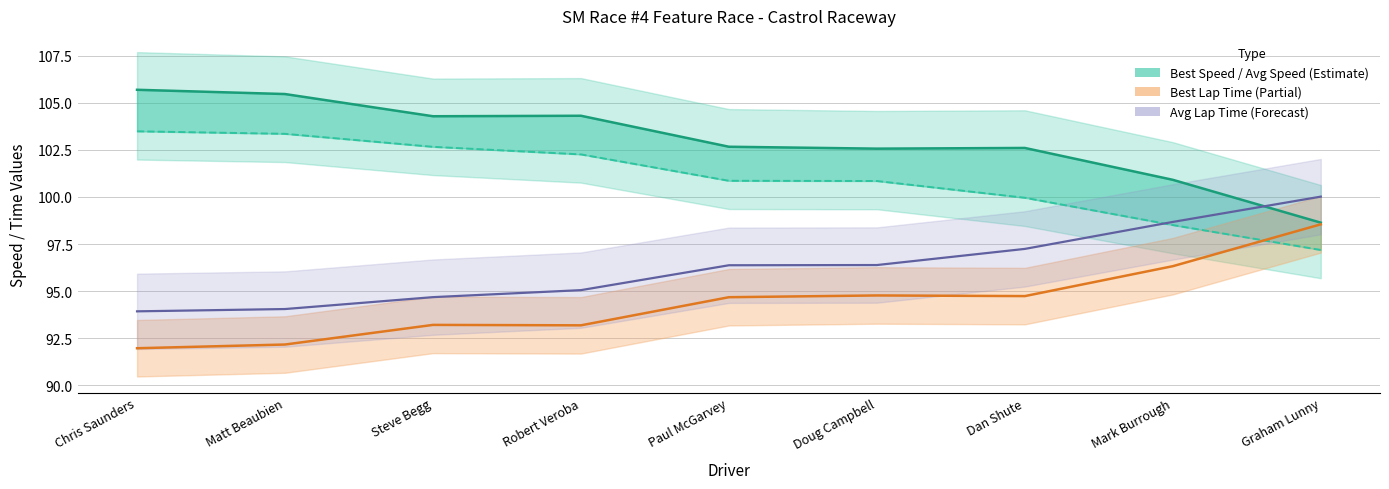

What is the value of the Best Speed point at the 9th from the left?

98.6